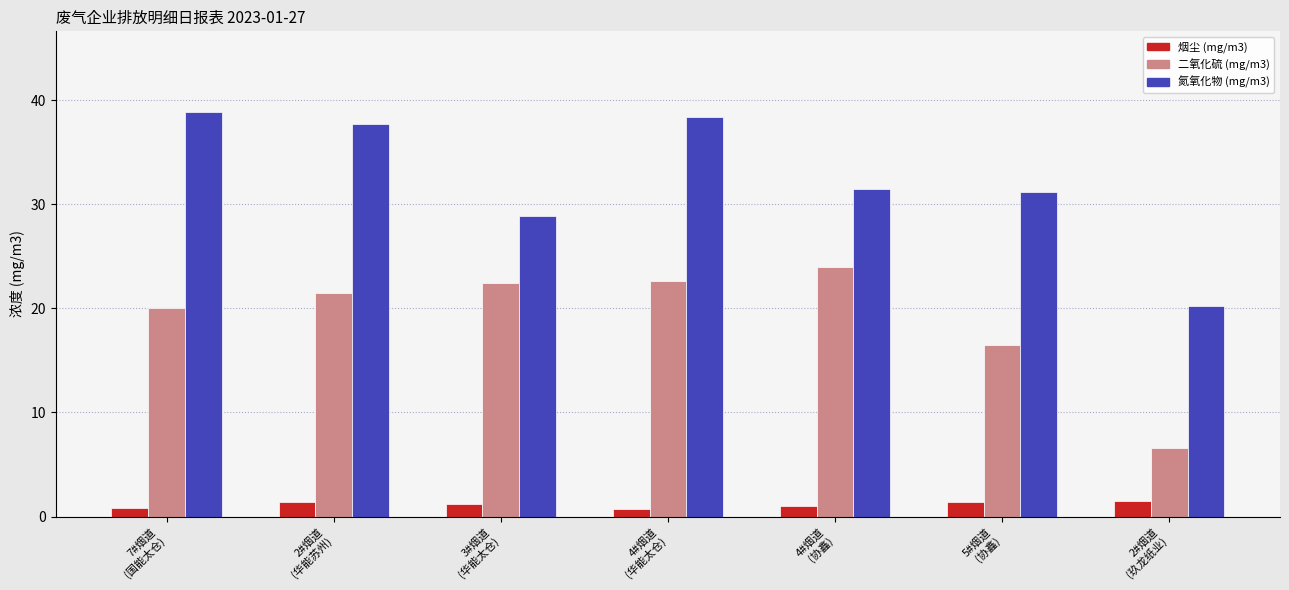

Which series has the largest total across all categories?

氮氧化物 (mg/m3)